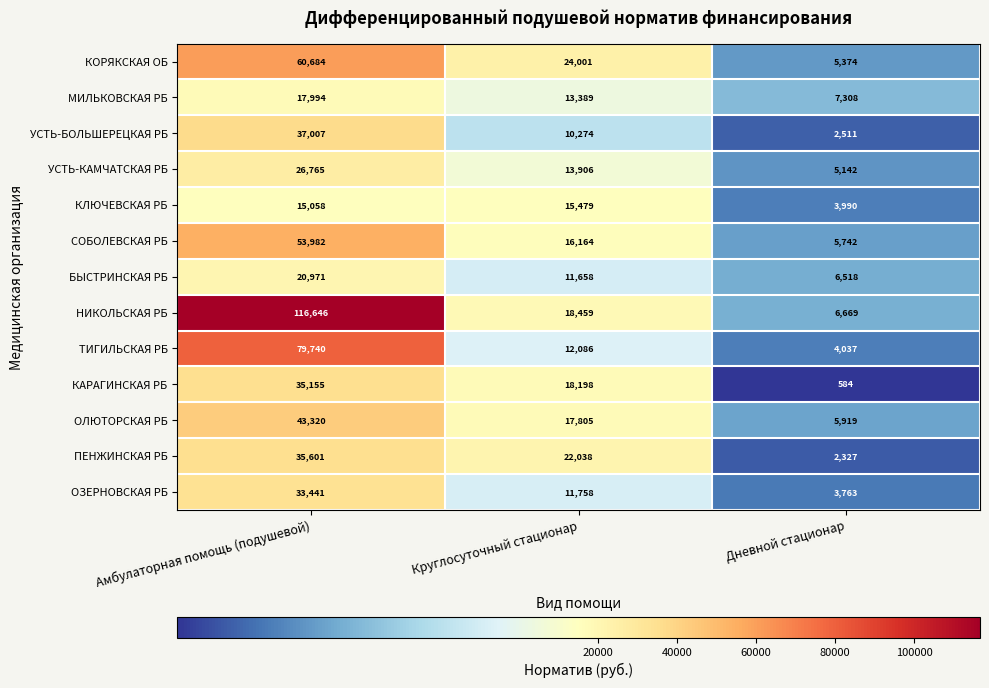

At which category does the chart reach its peak across all series?

Амбулаторная помощь (подушевой)